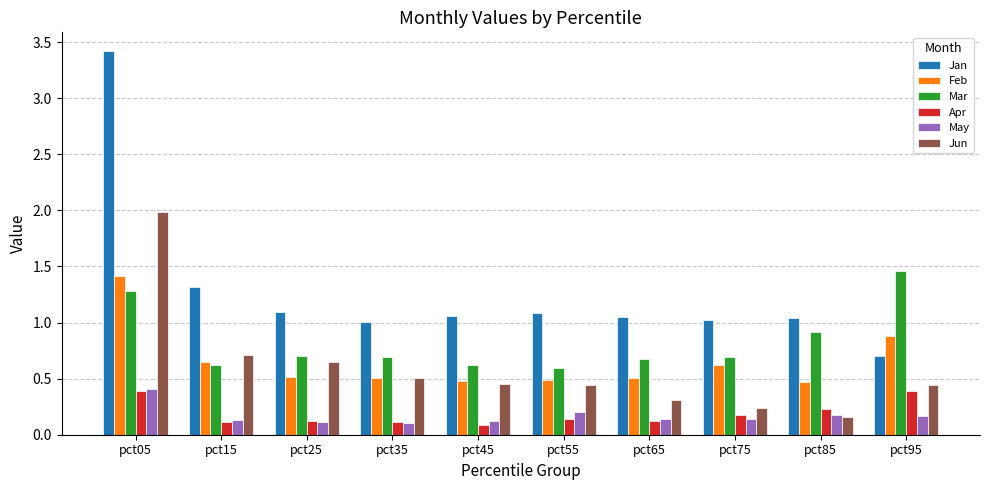

What is the total value across all series at pct35?

2.9